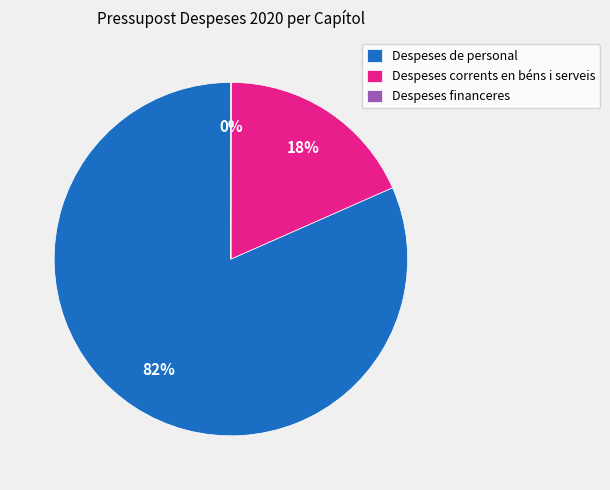

Which slice is the largest?

Despeses de personal